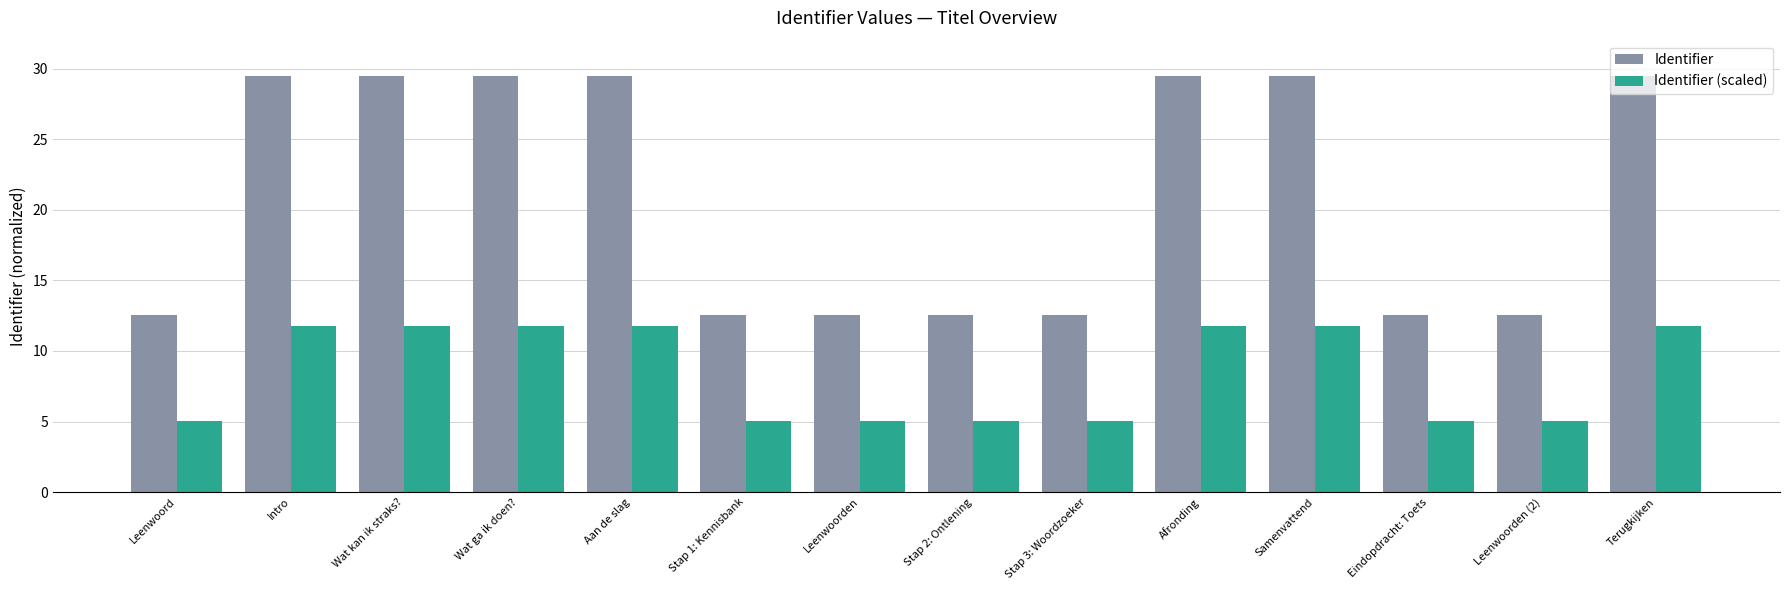

Reading right to left, extract all data points from this chart.

Identifier: 29.5	12.6	12.6	29.5	29.5	12.6	12.6	12.6	12.6	29.5	29.5	29.5	29.5	12.6
Identifier (scaled): 11.8	5.0	5.0	11.8	11.8	5.0	5.0	5.0	5.0	11.8	11.8	11.8	11.8	5.0